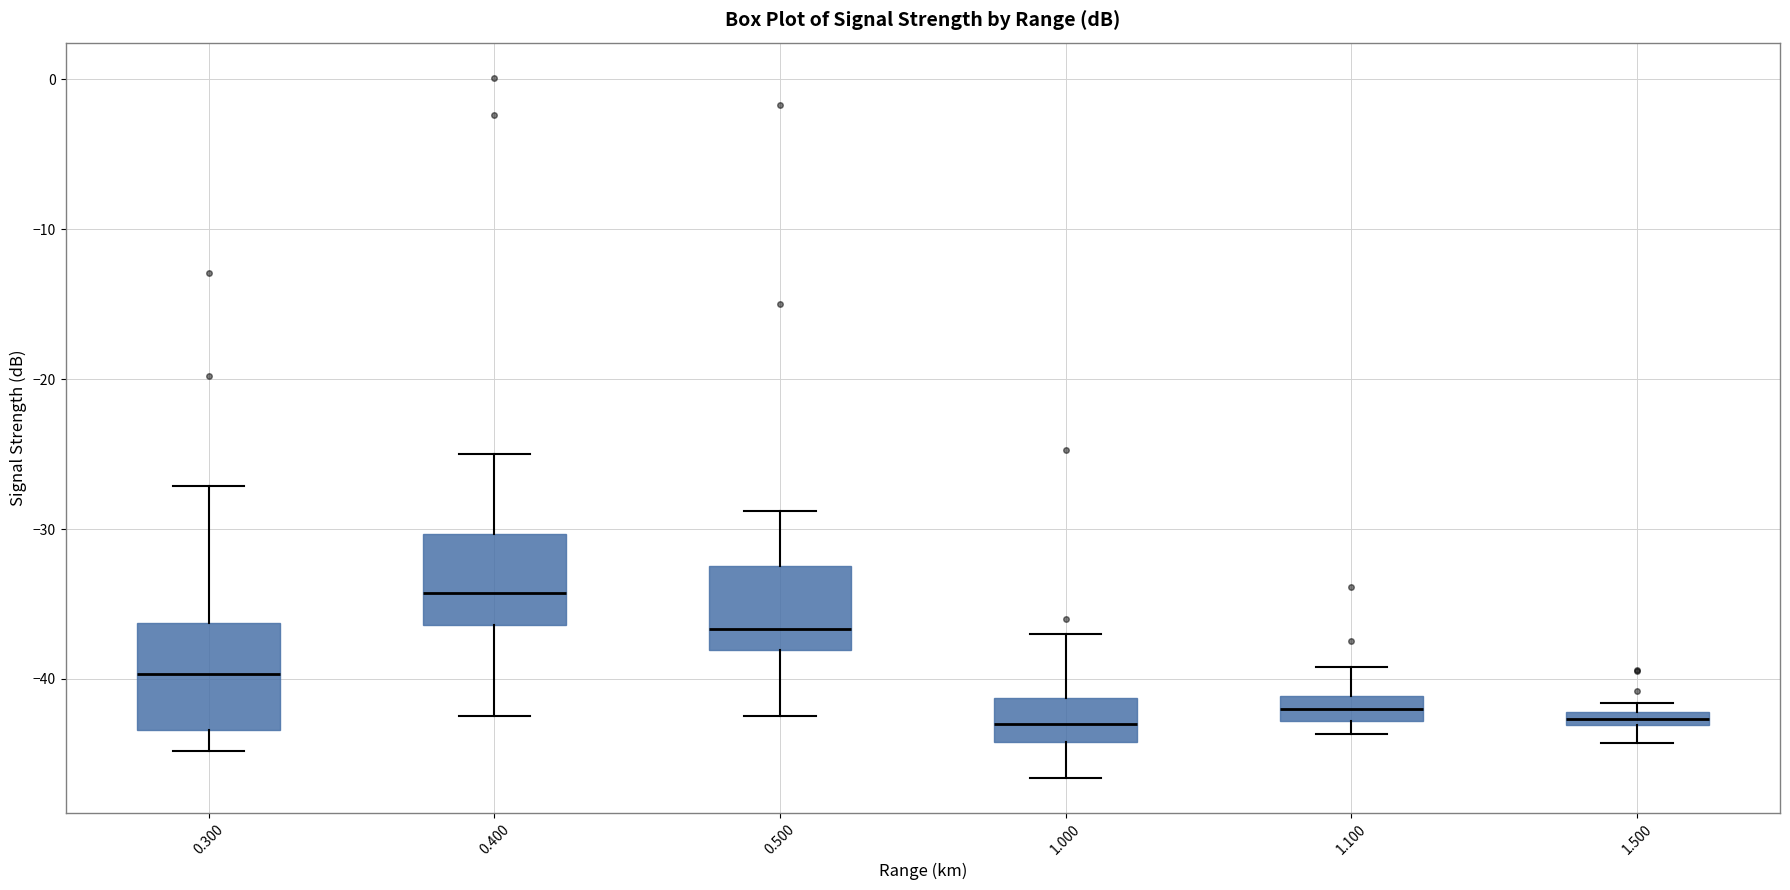

Where is the upper edge of the box at x = 1.000 on the y-axis? The values are not printed on the chart, so give them approximately, as read against the axis.

-41